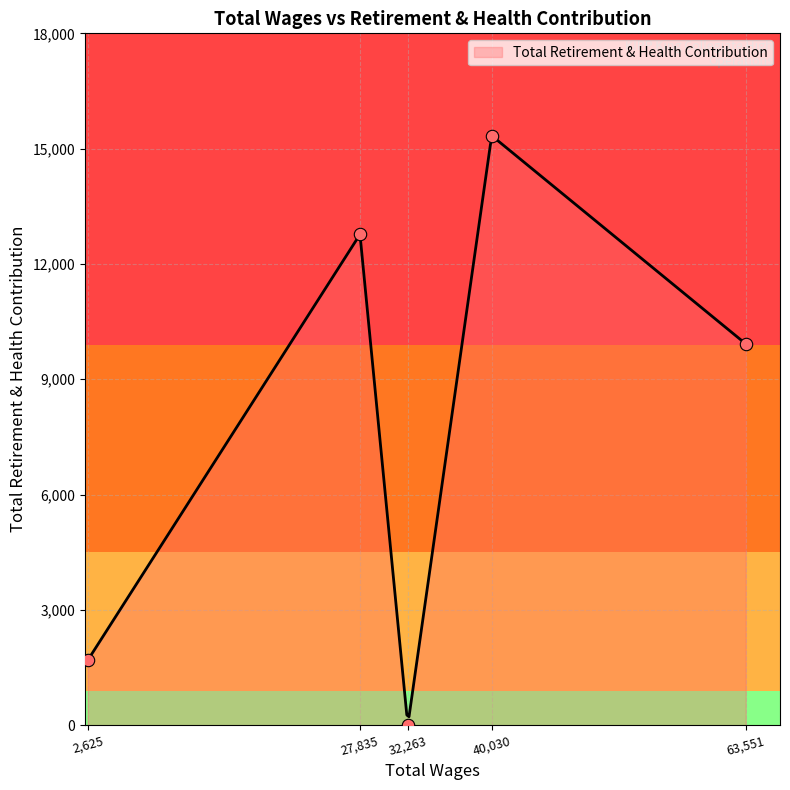

Between 27835.0 and 63551.0, which is larger?

27835.0